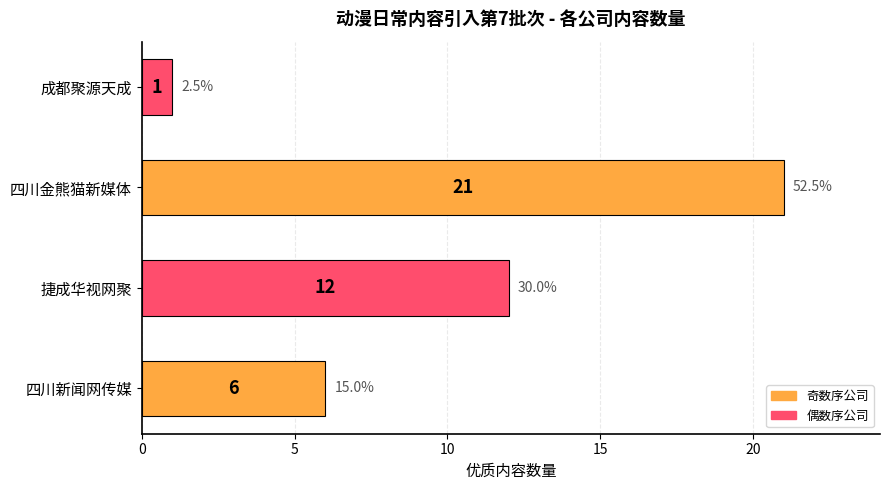

The value at 捷成华视网聚 is 21. True or false?

False